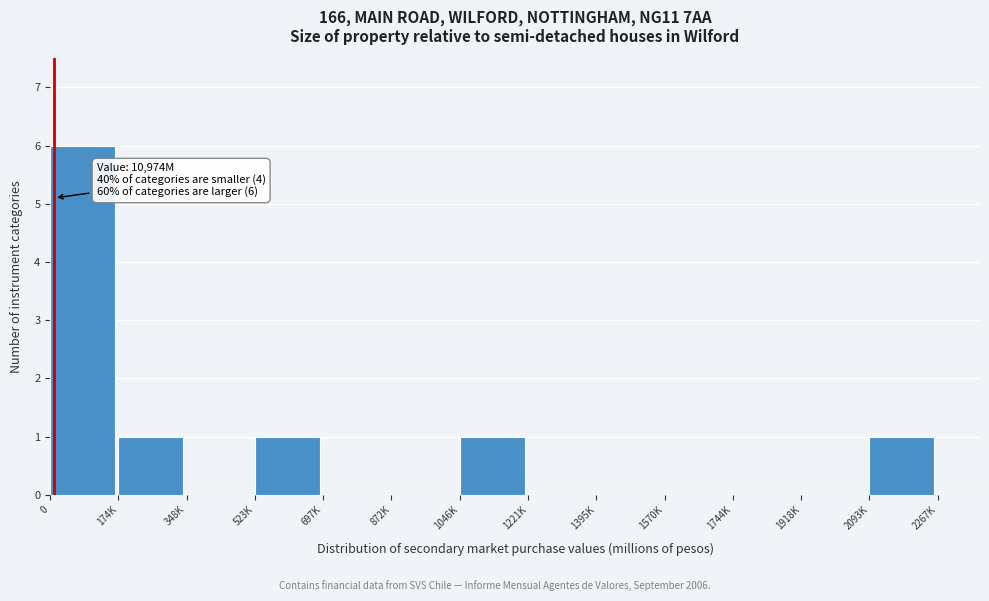

Reading left to right, what are all the values shown in this chart?

0=6	174K=1	348K=0	523K=1	697K=0	872K=0	1046K=1	1221K=0	1395K=0	1570K=0	1744K=0	1918K=0	2093K=1